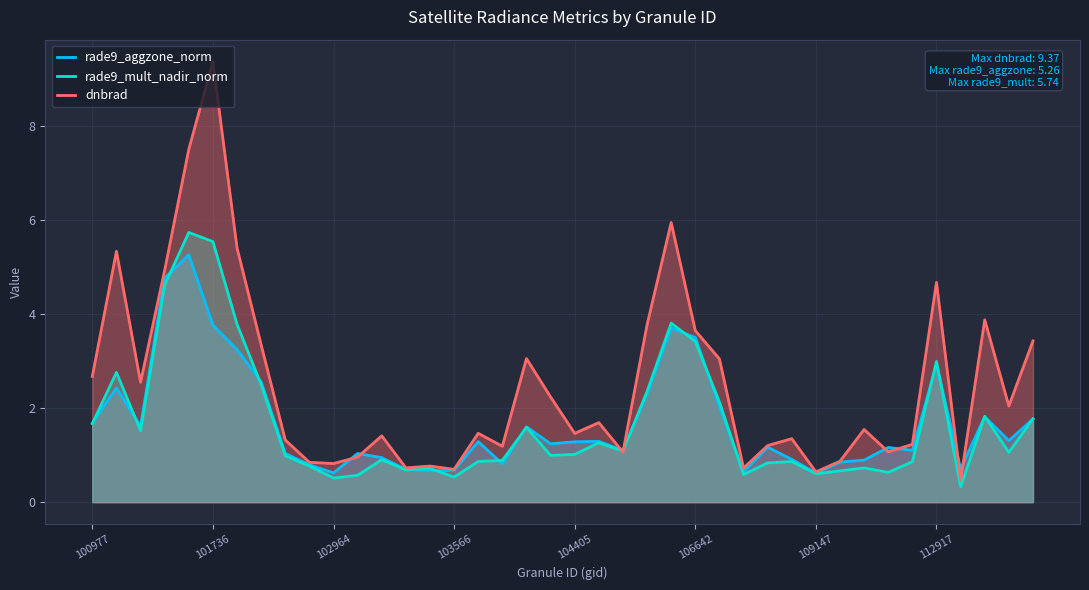

Does the chart have visible grid lines?

Yes